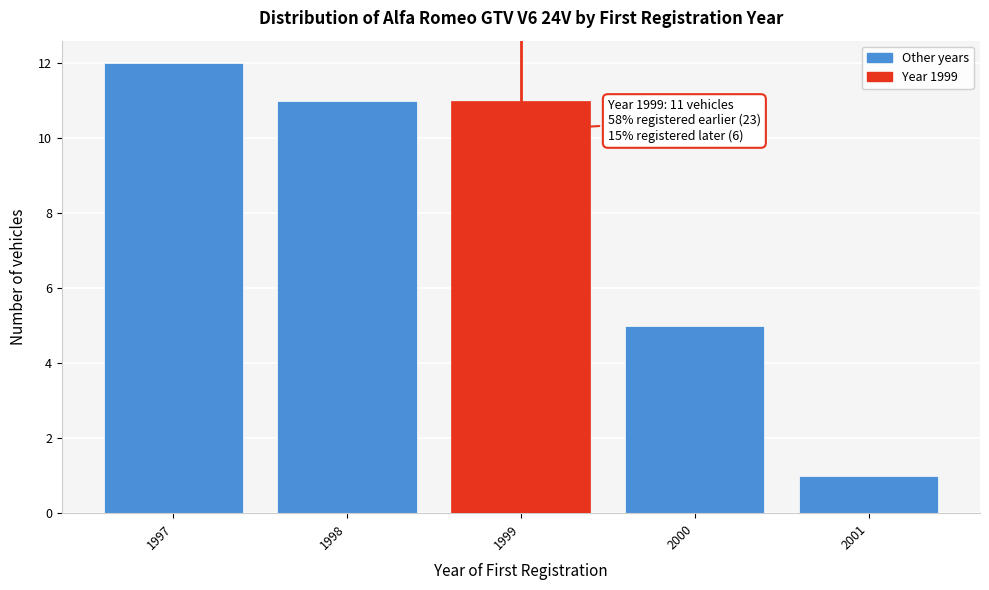

Reading left to right, list all the values displayed in this chart.

12	11	11	5	1